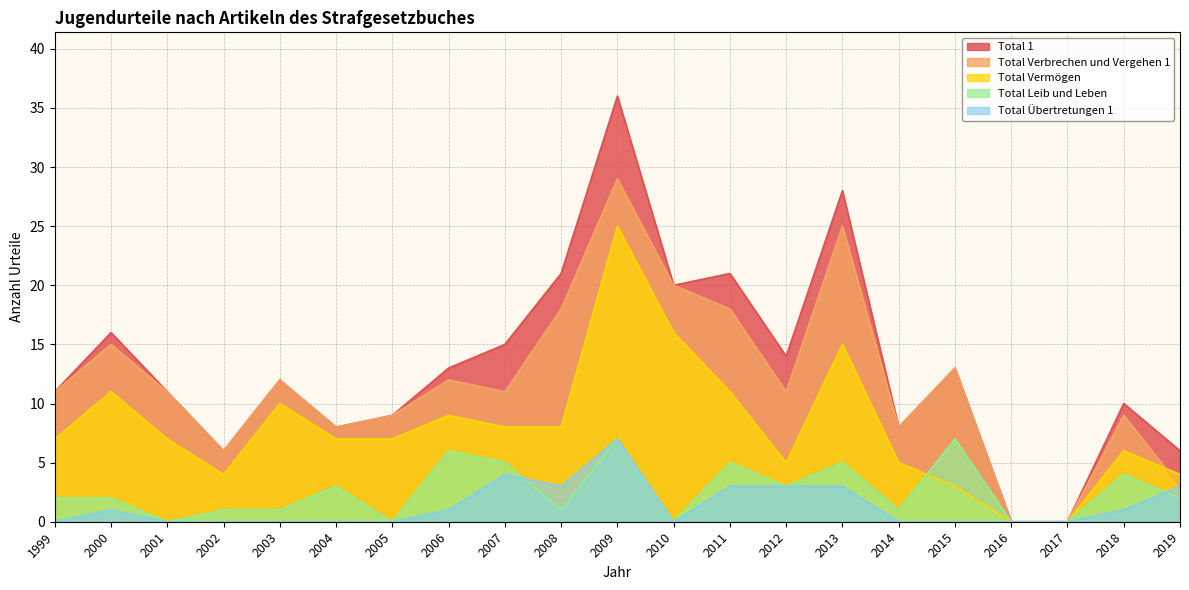

At which category does Total 1 reach its first local peak?

2000